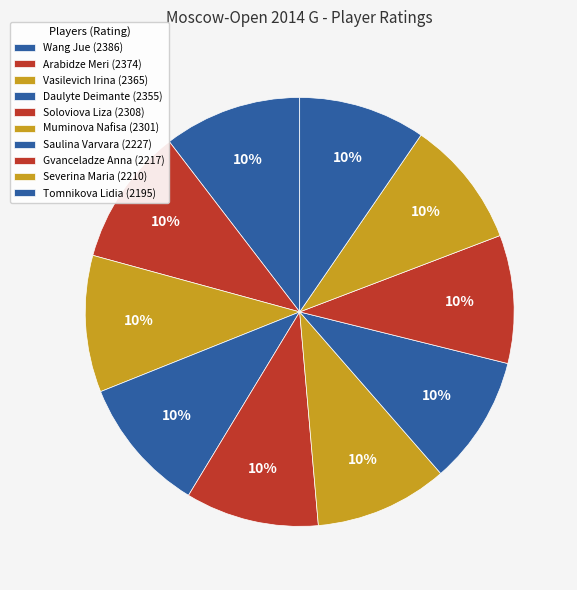

How many slices are in this pie chart?

10